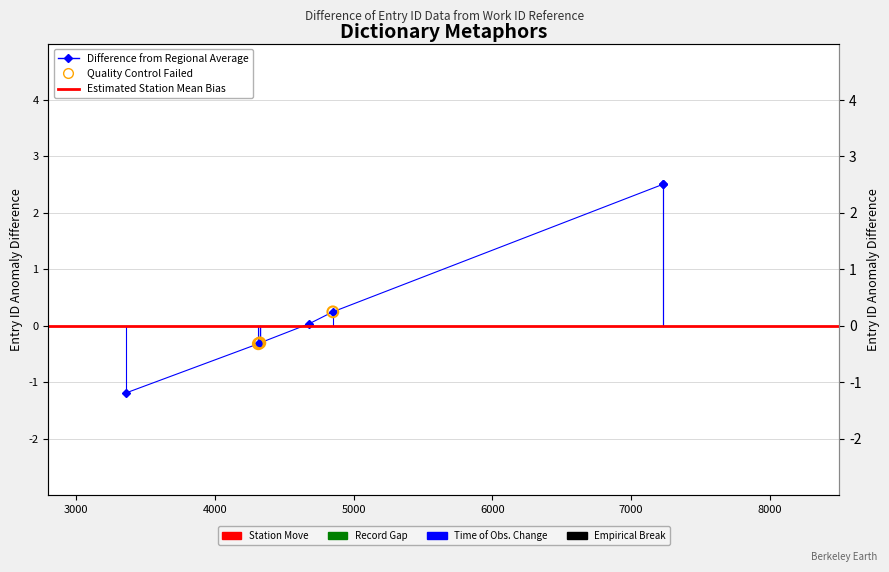

Which has a higher value, 7231 or 4313?

7231